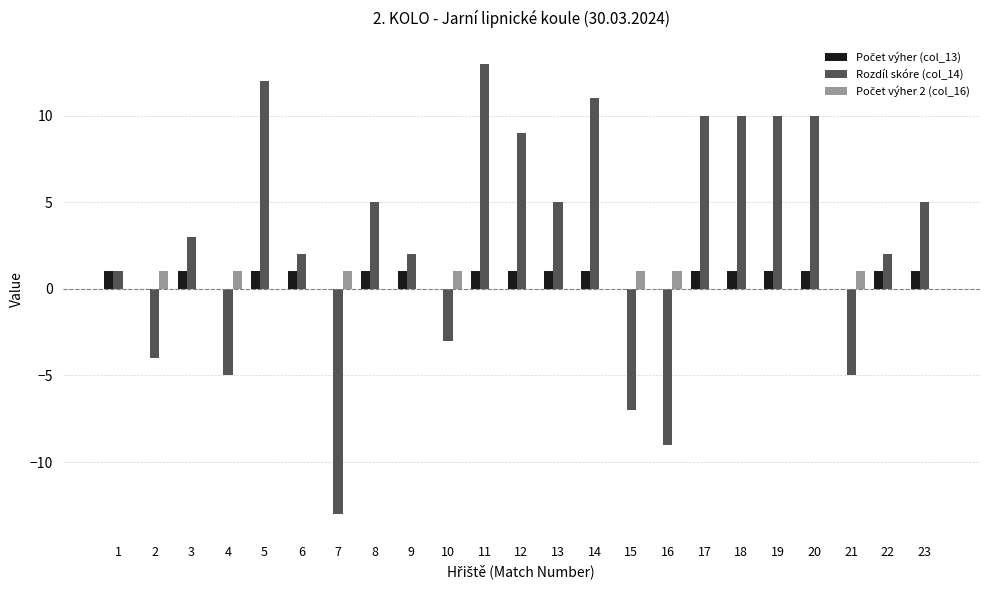

Between 11 and 20, which series saw the biggest shift?

Rozdíl skóre (col_14)